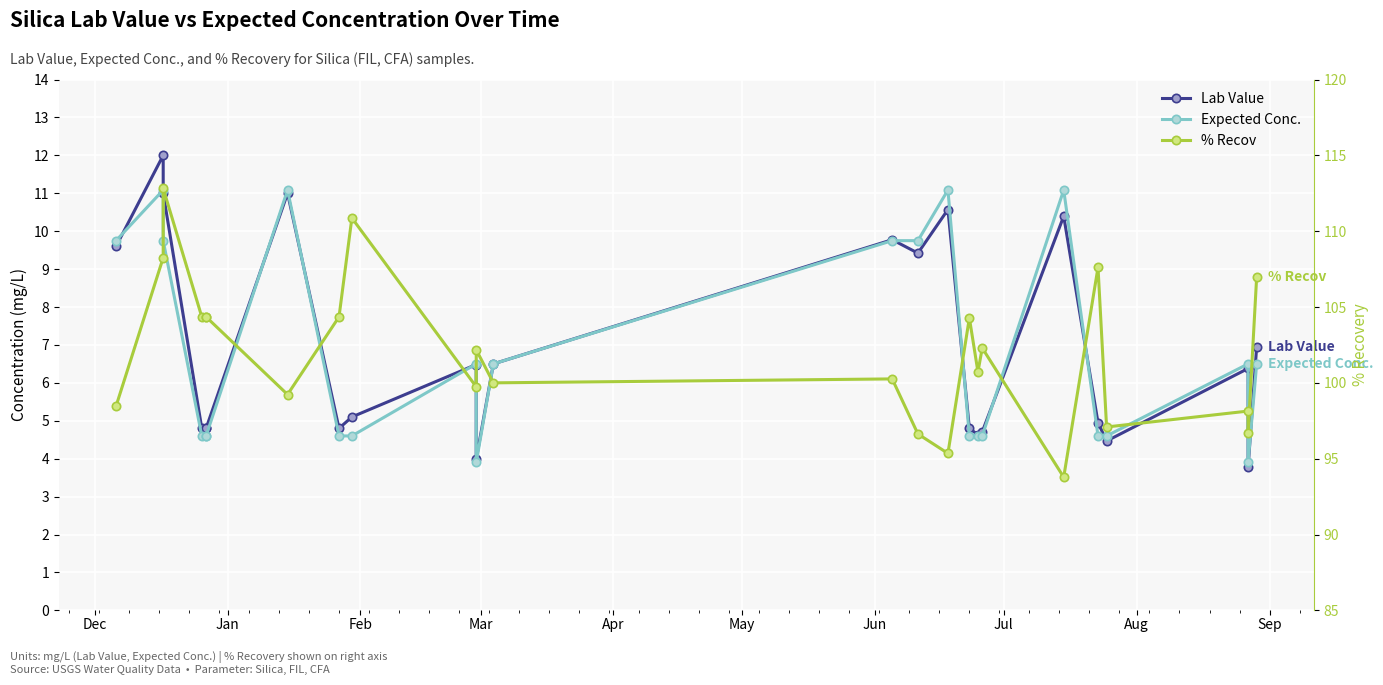

The % Recov series shows 57.3 at 20. True or false?

False